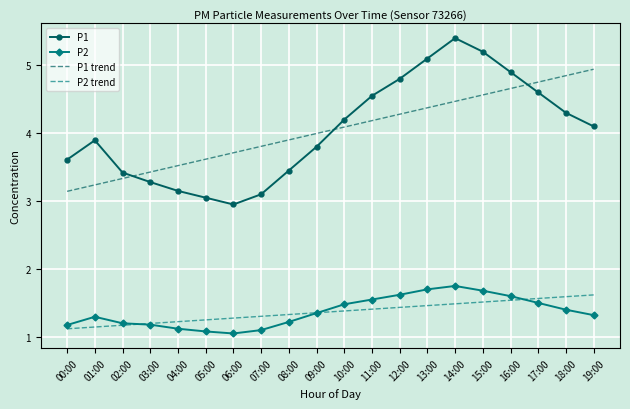

True or false: P2 and P1 trend intersect in this chart.

False